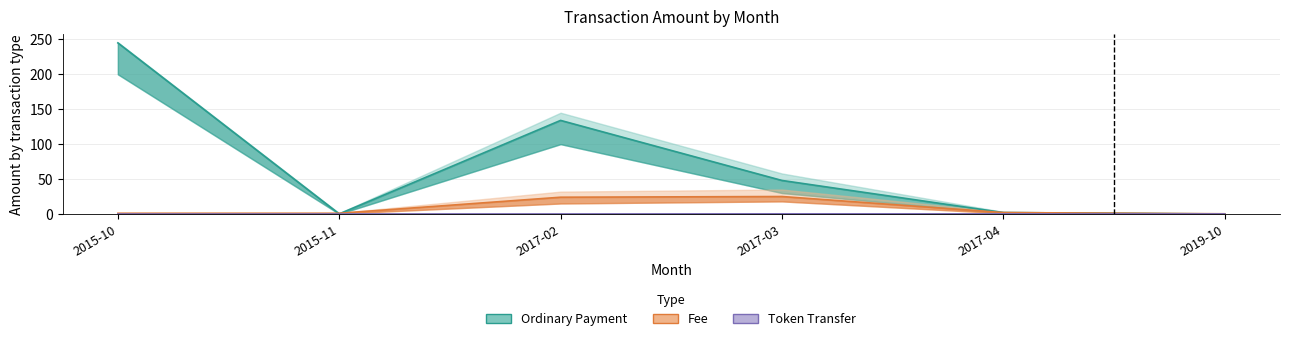

The Ordinary Payment series shows 134.0 at 2017-02. True or false?

True